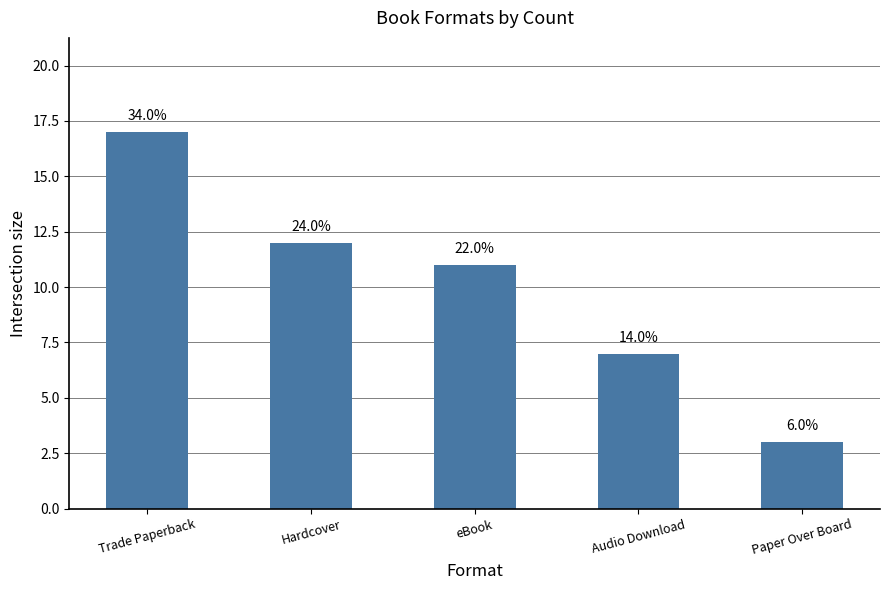

What position from the right is Hardcover?

4